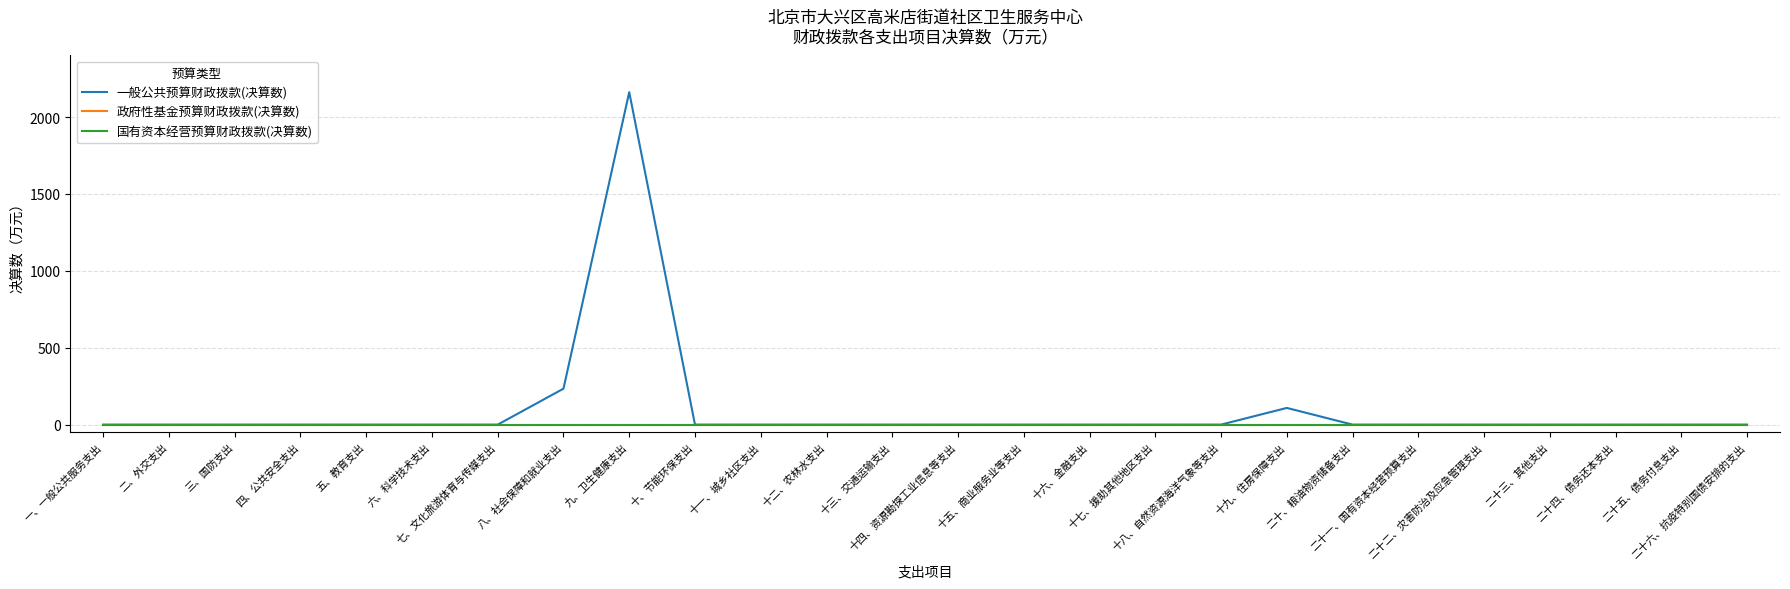

Reading left to right, transcribe all the data shown in this chart.

一般公共预算财政拨款(决算数): 一、一般公共服务支出=0.0	二、外交支出=0.0	三、国防支出=0.0	四、公共安全支出=0.0	五、教育支出=0.0	六、科学技术支出=0.0	七、文化旅游体育与传媒支出=0.0	八、社会保障和就业支出=233.7	九、卫生健康支出=2161.6	十、节能环保支出=0.0	十一、城乡社区支出=0.0	十二、农林水支出=0.0	十三、交通运输支出=0.0	十四、资源勘探工业信息等支出=0.0	十五、商业服务业等支出=0.0	十六、金融支出=0.0	十七、援助其他地区支出=0.0	十八、自然资源海洋气象等支出=0.0	十九、住房保障支出=108.5	二十、粮油物资储备支出=0.0	二十一、国有资本经营预算支出=0.0	二十二、灾害防治及应急管理支出=0.0	二十三、其他支出=0.0	二十四、债务还本支出=0.0	二十五、债务付息支出=0.0	二十六、抗疫特别国债安排的支出=0.0
政府性基金预算财政拨款(决算数): 一、一般公共服务支出=0.0	二、外交支出=0.0	三、国防支出=0.0	四、公共安全支出=0.0	五、教育支出=0.0	六、科学技术支出=0.0	七、文化旅游体育与传媒支出=0.0	八、社会保障和就业支出=0.0	九、卫生健康支出=0.0	十、节能环保支出=0.0	十一、城乡社区支出=0.0	十二、农林水支出=0.0	十三、交通运输支出=0.0	十四、资源勘探工业信息等支出=0.0	十五、商业服务业等支出=0.0	十六、金融支出=0.0	十七、援助其他地区支出=0.0	十八、自然资源海洋气象等支出=0.0	十九、住房保障支出=0.0	二十、粮油物资储备支出=0.0	二十一、国有资本经营预算支出=0.0	二十二、灾害防治及应急管理支出=0.0	二十三、其他支出=0.0	二十四、债务还本支出=0.0	二十五、债务付息支出=0.0	二十六、抗疫特别国债安排的支出=0.0
国有资本经营预算财政拨款(决算数): 一、一般公共服务支出=0.0	二、外交支出=0.0	三、国防支出=0.0	四、公共安全支出=0.0	五、教育支出=0.0	六、科学技术支出=0.0	七、文化旅游体育与传媒支出=0.0	八、社会保障和就业支出=0.0	九、卫生健康支出=0.0	十、节能环保支出=0.0	十一、城乡社区支出=0.0	十二、农林水支出=0.0	十三、交通运输支出=0.0	十四、资源勘探工业信息等支出=0.0	十五、商业服务业等支出=0.0	十六、金融支出=0.0	十七、援助其他地区支出=0.0	十八、自然资源海洋气象等支出=0.0	十九、住房保障支出=0.0	二十、粮油物资储备支出=0.0	二十一、国有资本经营预算支出=0.0	二十二、灾害防治及应急管理支出=0.0	二十三、其他支出=0.0	二十四、债务还本支出=0.0	二十五、债务付息支出=0.0	二十六、抗疫特别国债安排的支出=0.0